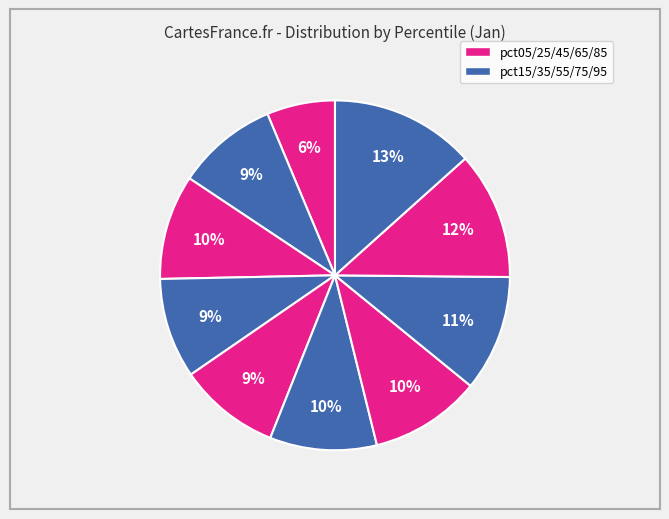

Which category has the smallest portion of the pie?

pct05